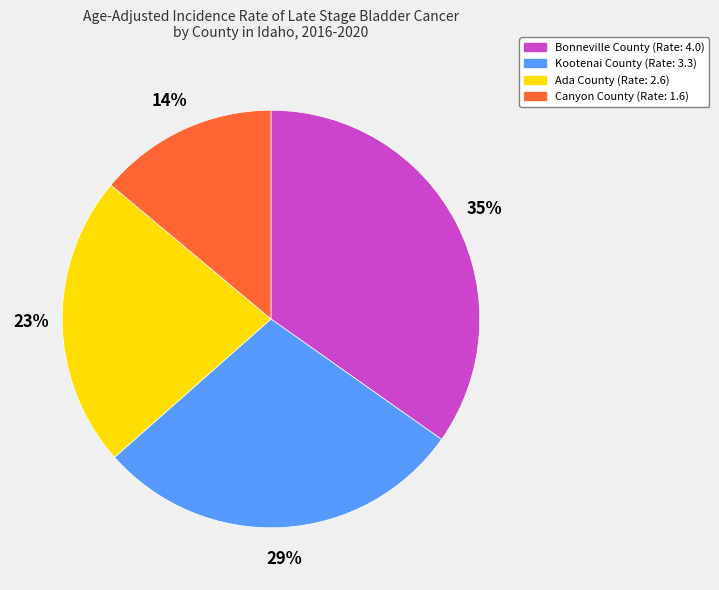

Which category has the biggest portion of the pie?

Bonneville County